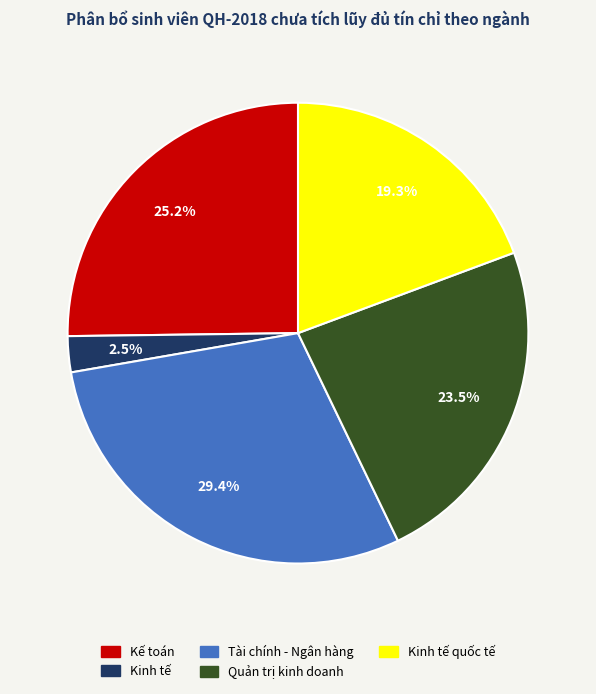

Is there a majority slice in this chart?

No